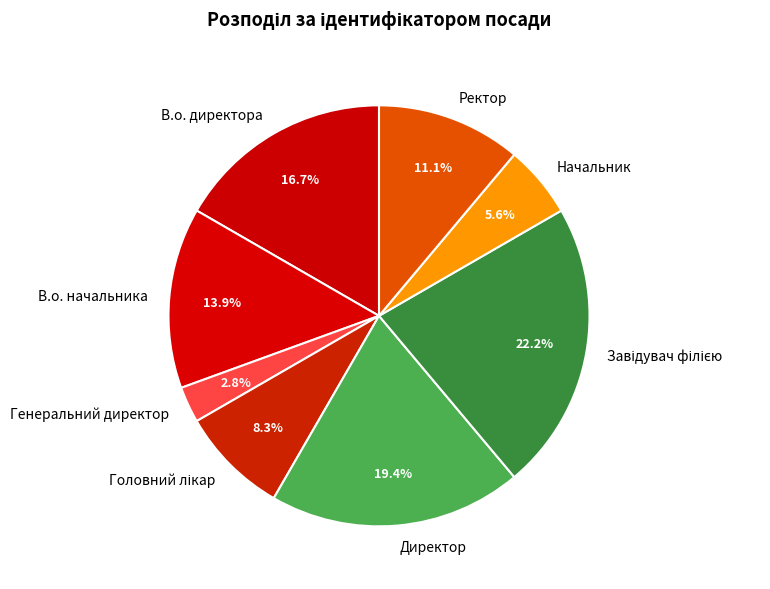

What percentage do Генеральний директор and Ректор together represent?

13.9%